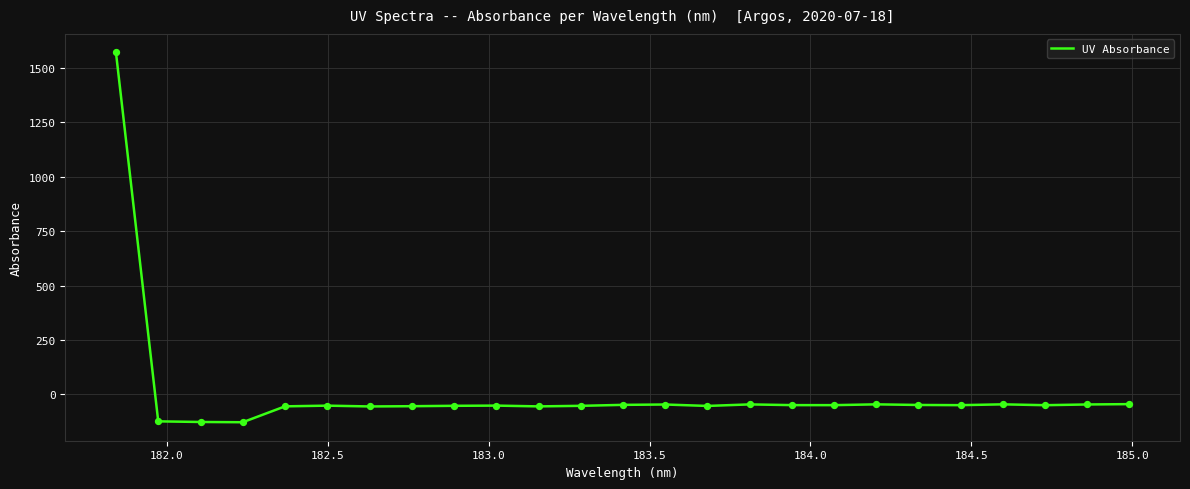

What is the smallest value displayed?

-128.7